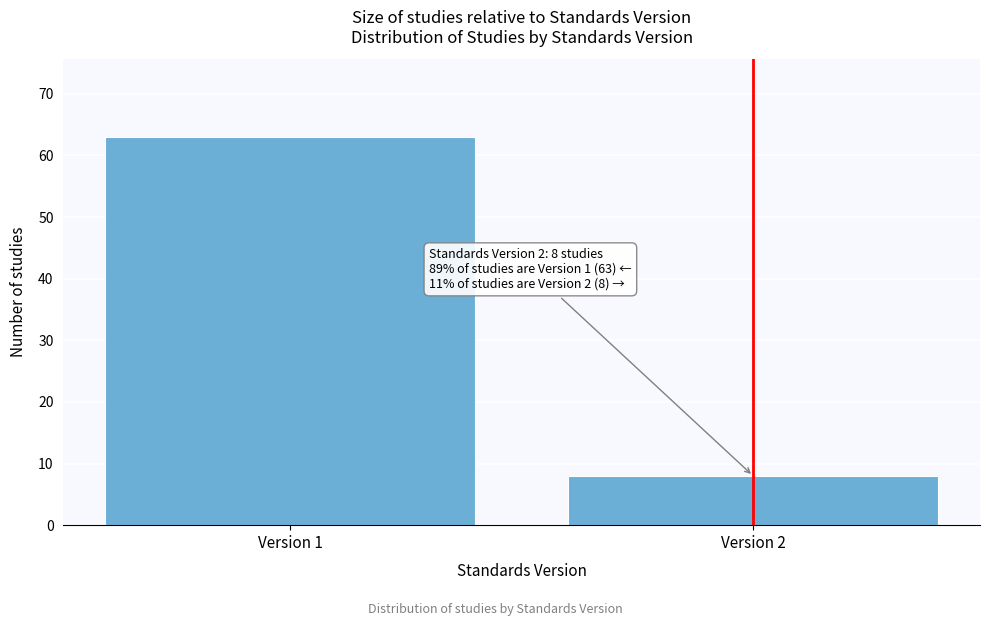

Reading left to right, transcribe all the data shown in this chart.

Version 1=63	Version 2=8